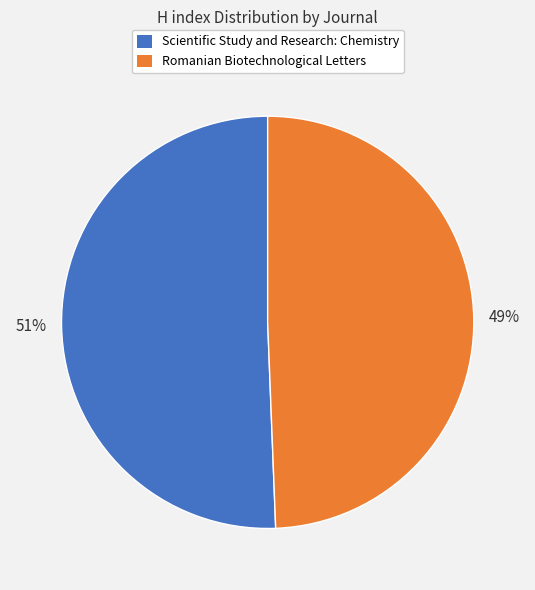

To the nearest percent, what is the combined percentage of Scientific Study and Research: Chemistry and Romanian Biotechnological Letters?

100%